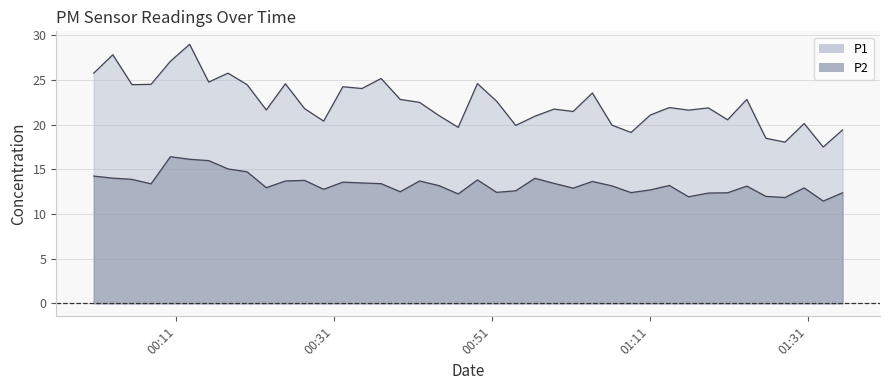

True or false: P1 and P2 intersect in this chart.

False